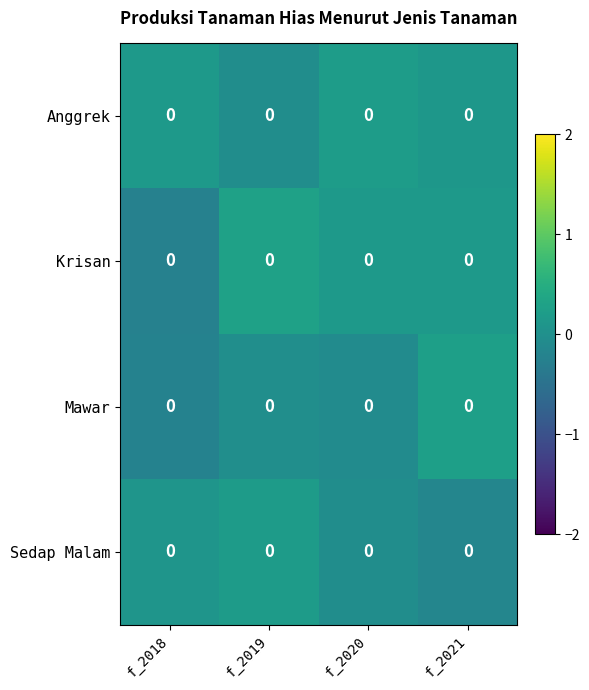

Which label corresponds to the smallest value in the chart?

f_2018